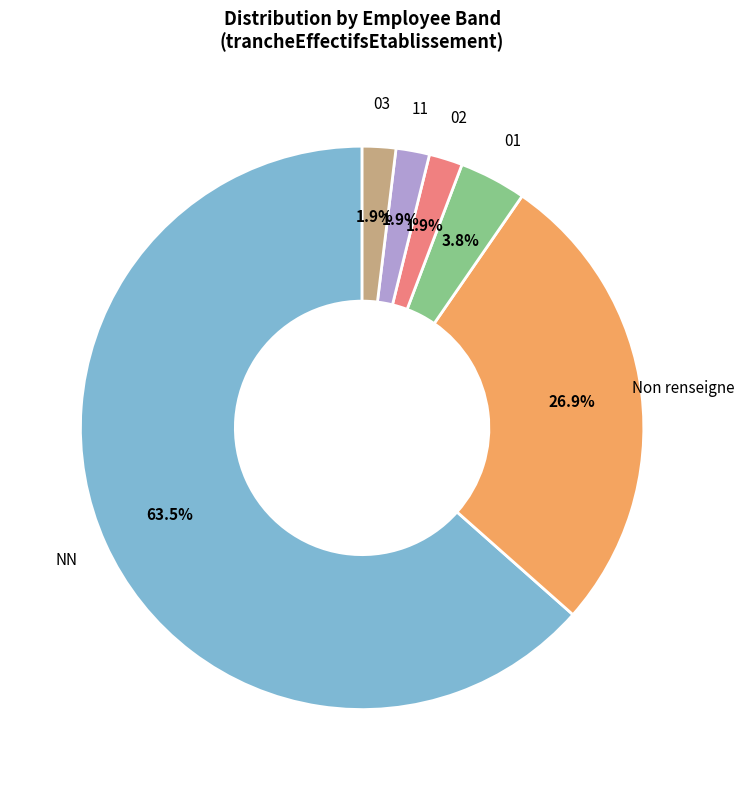

Is there any slice that represents more than half of the pie?

Yes